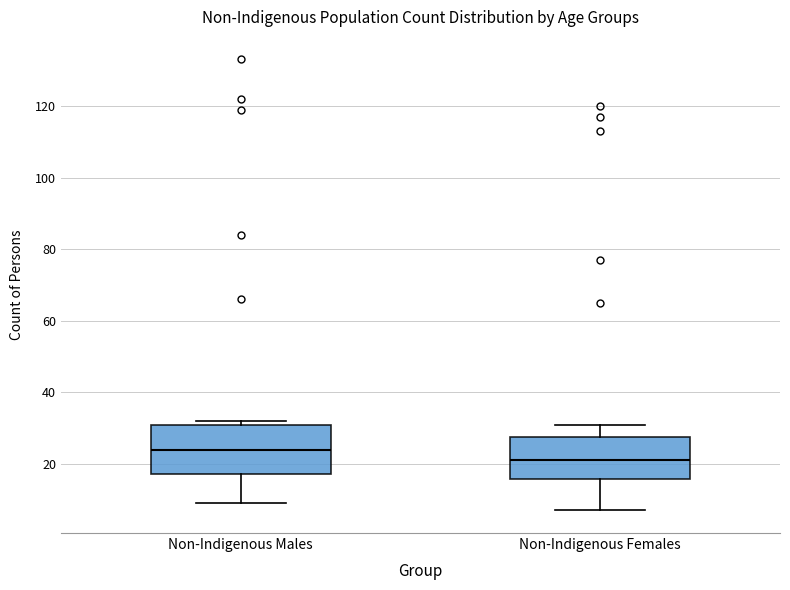

Which box has the lowest median line?

Non-Indigenous Females